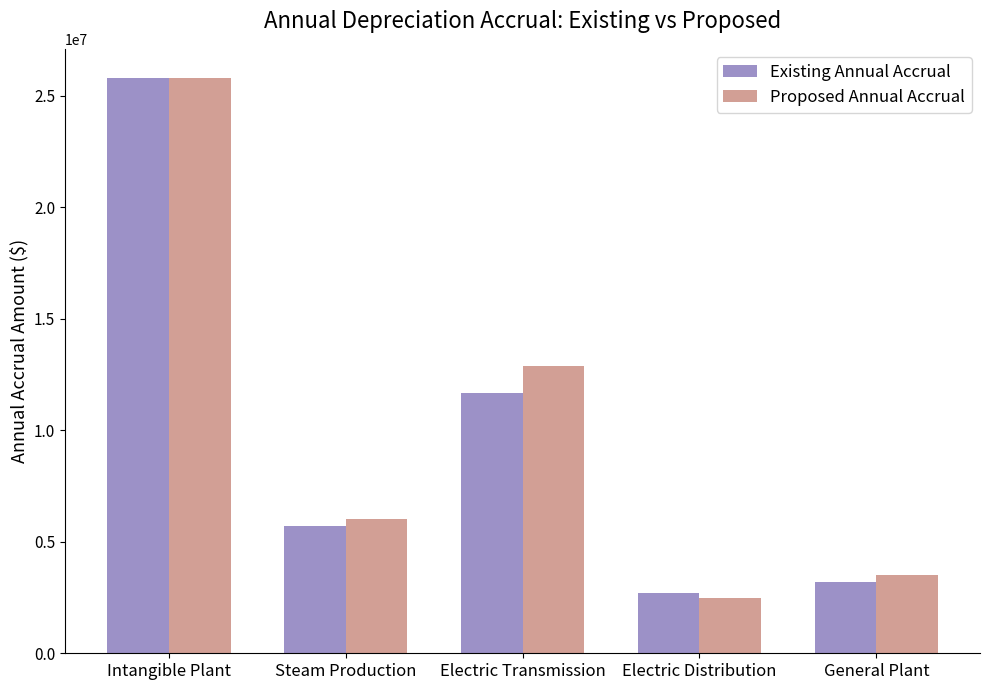

At which label is Existing Annual Accrual closest to 14254391?

Electric Transmission